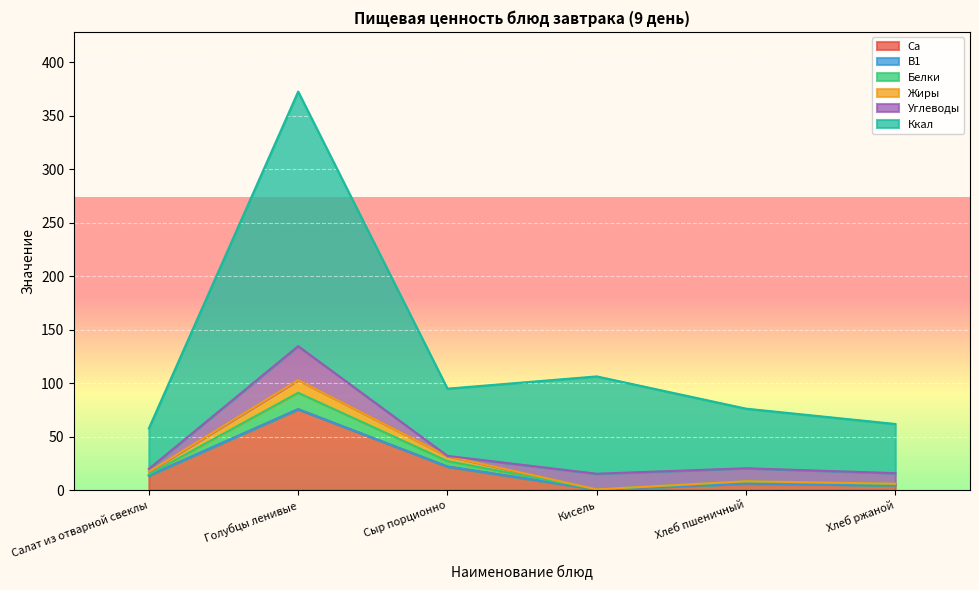

Rank the categories by Ккал value from lowest to highest.

Салат из отварной свеклы, Хлеб ржаной, Хлеб пшеничный, Сыр порционно, Кисель, Голубцы ленивые